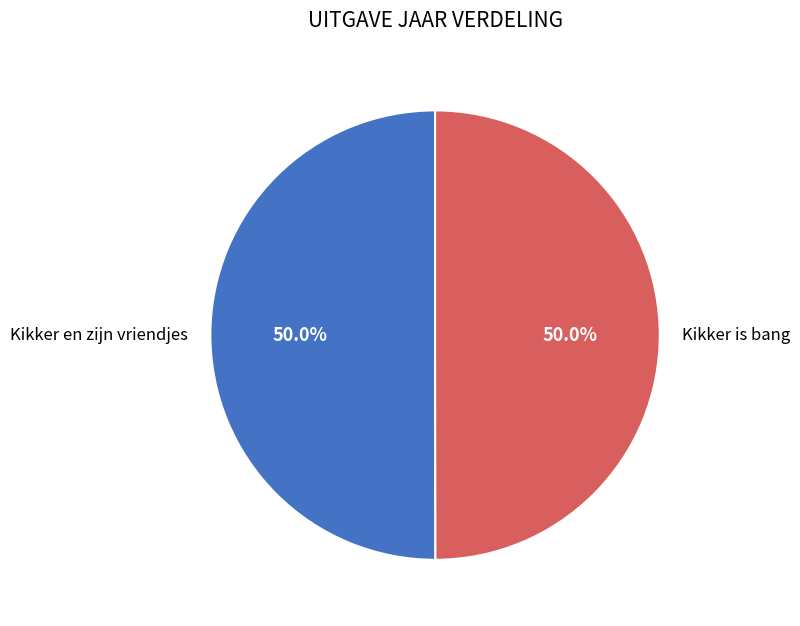

What is the total percentage of Kikker is bang and Kikker en zijn vriendjes?

100.0%